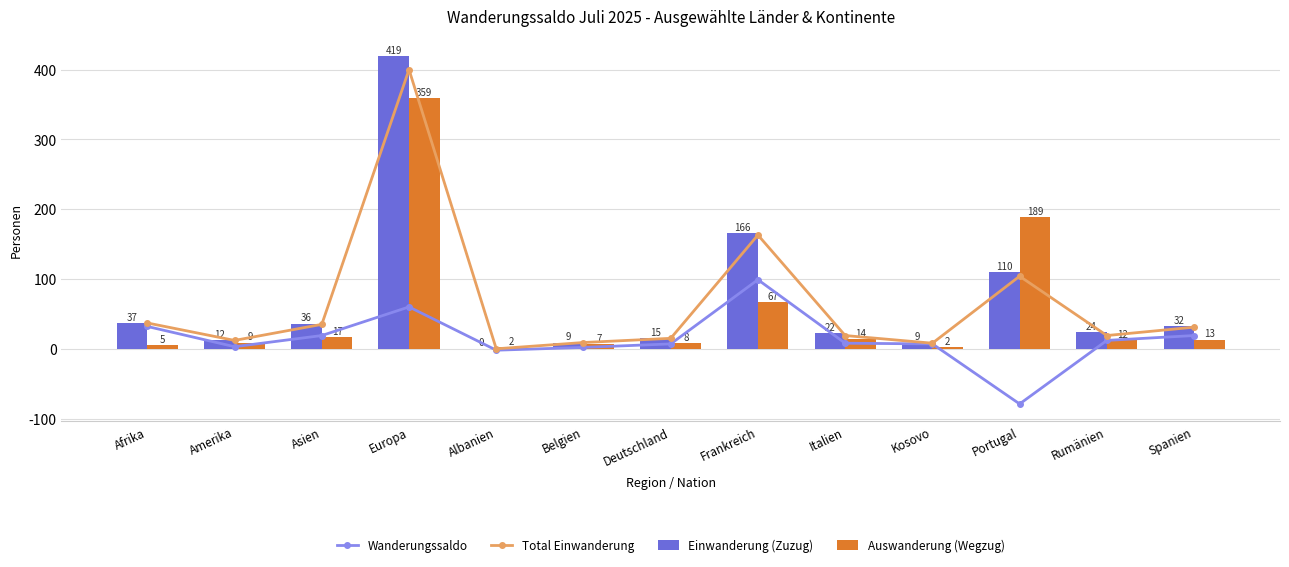

How many values in the Auswanderung (Wegzug) series are below 12?

6